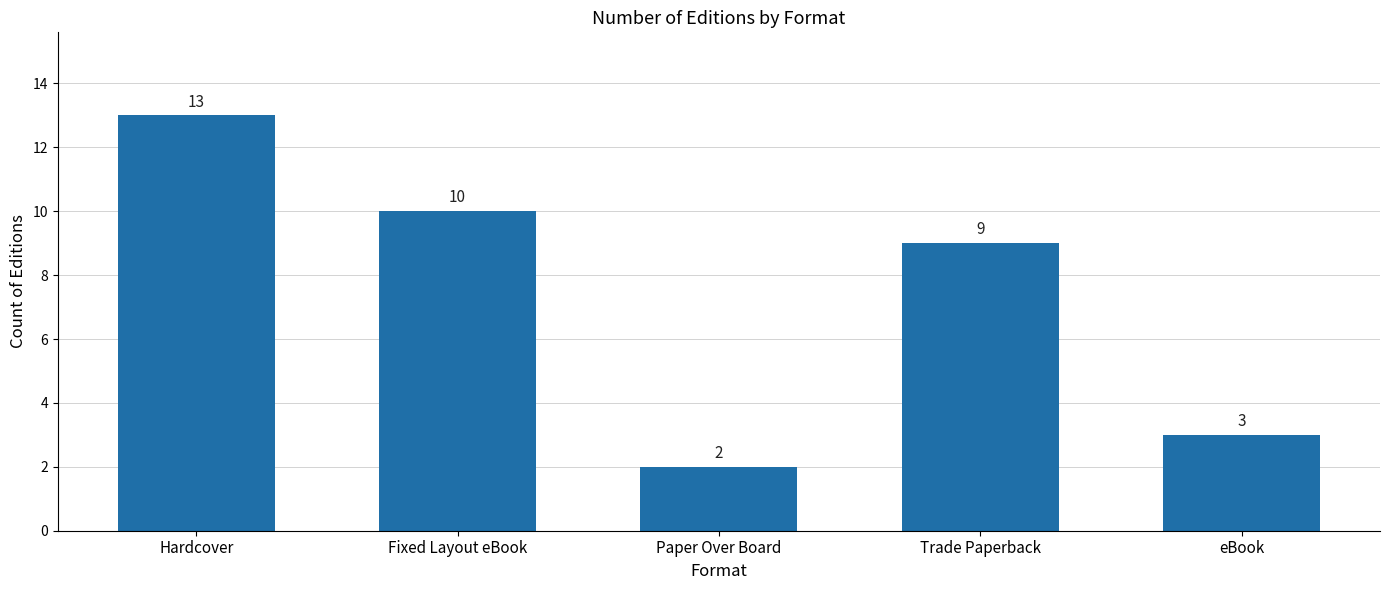

What is the ratio of the value at Fixed Layout eBook to the value at Trade Paperback?

1.1